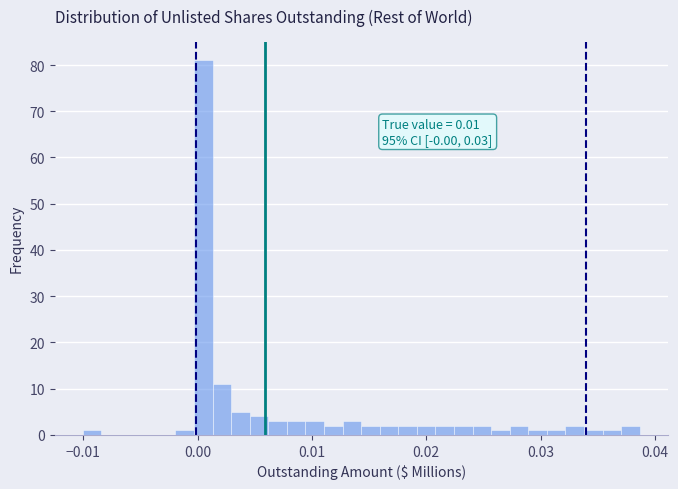

Around what value on the x-axis is the tallest bar? Give the approximate position of its centre, as read against the axis.

0.001